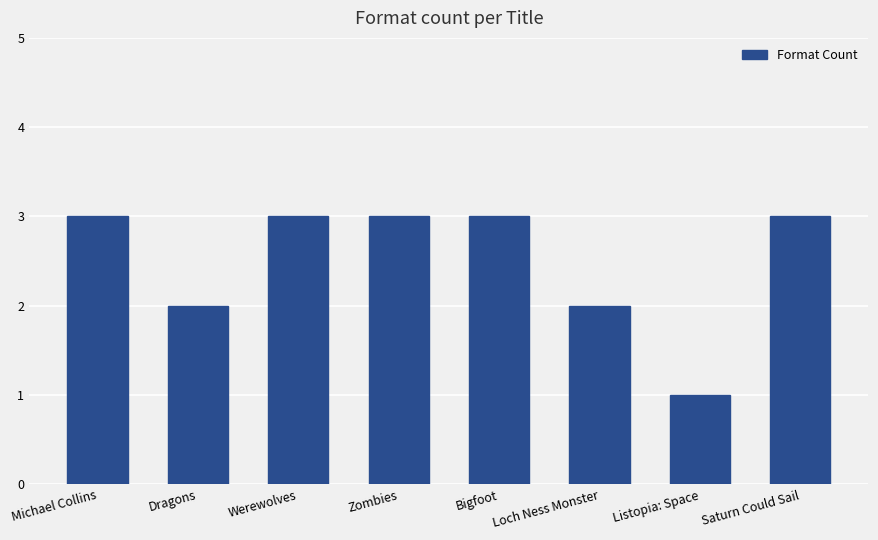

What is the difference between the values at Listopia: Space and Bigfoot?

2